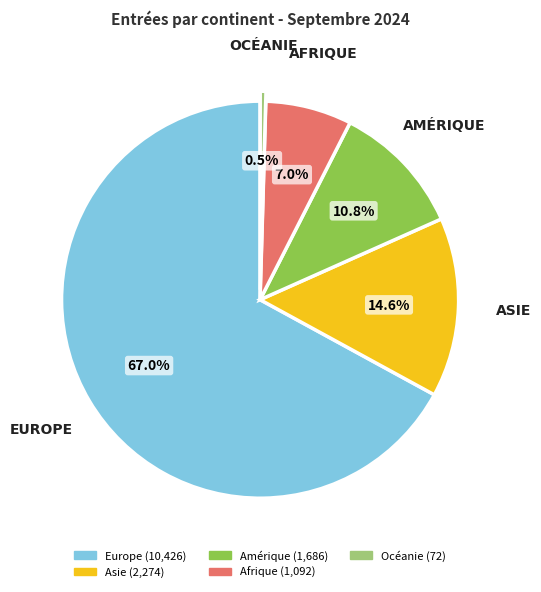

To the nearest percent, what is the combined percentage of Océanie and Asie?

15%